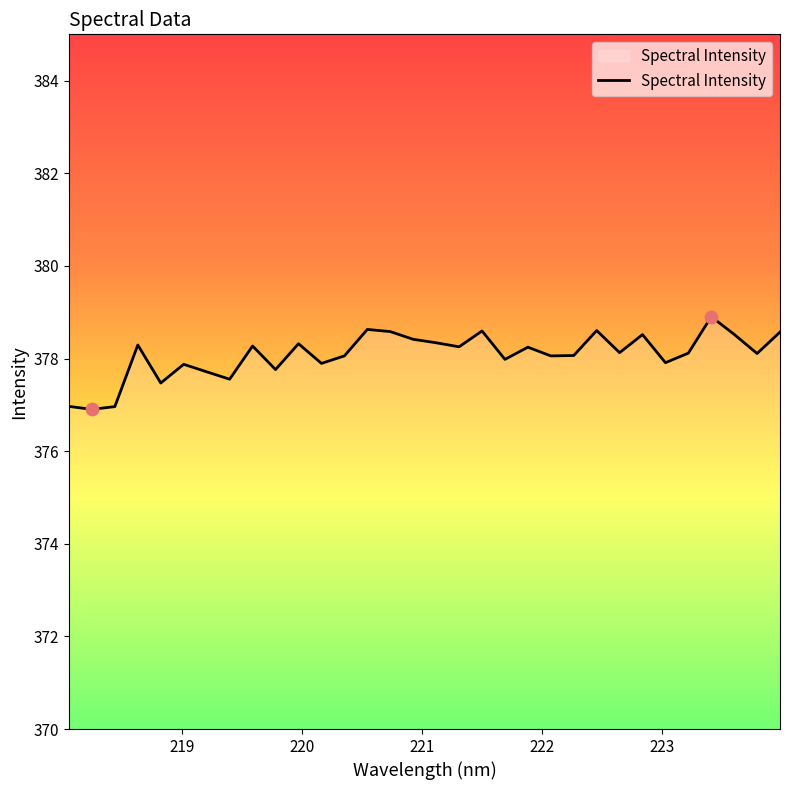

What is the difference between the maximum and minimum values?

2.0